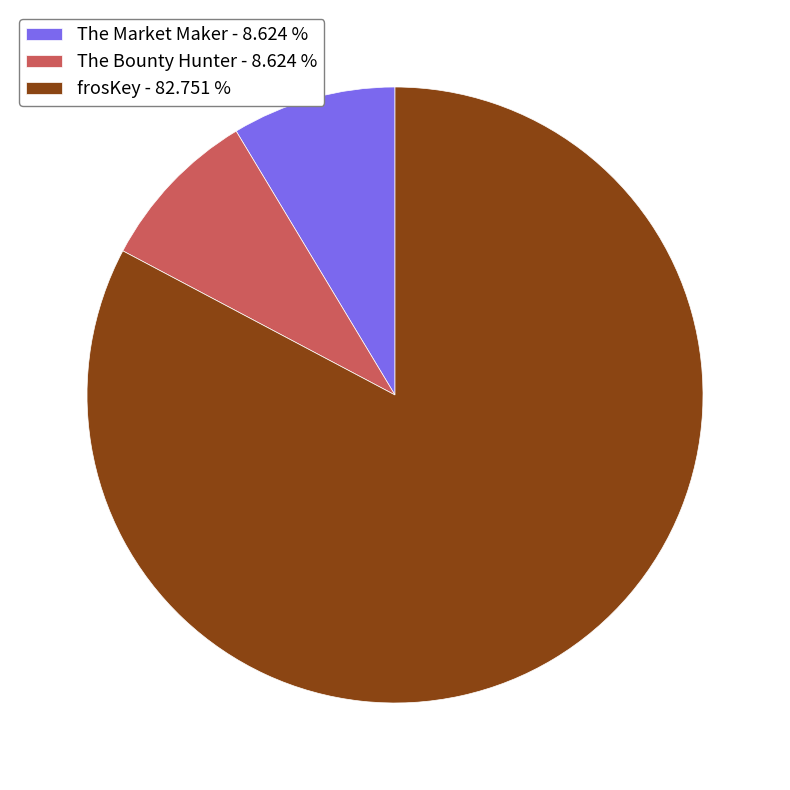

What is the ratio of the value at The Market Maker to the value at The Bounty Hunter?

1.0